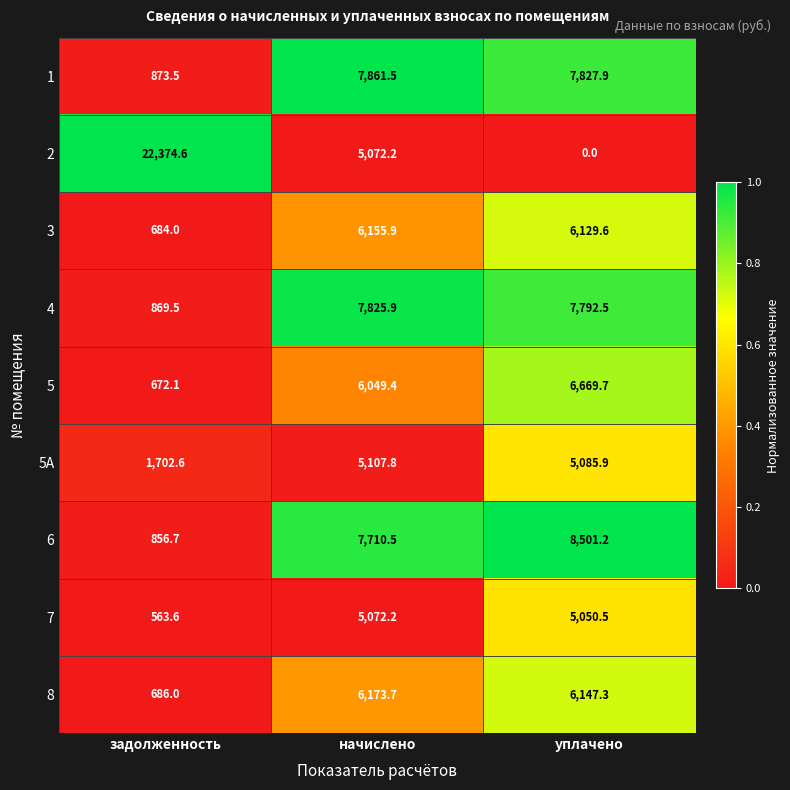

Between начислено and уплачено, which series saw the biggest shift?

2